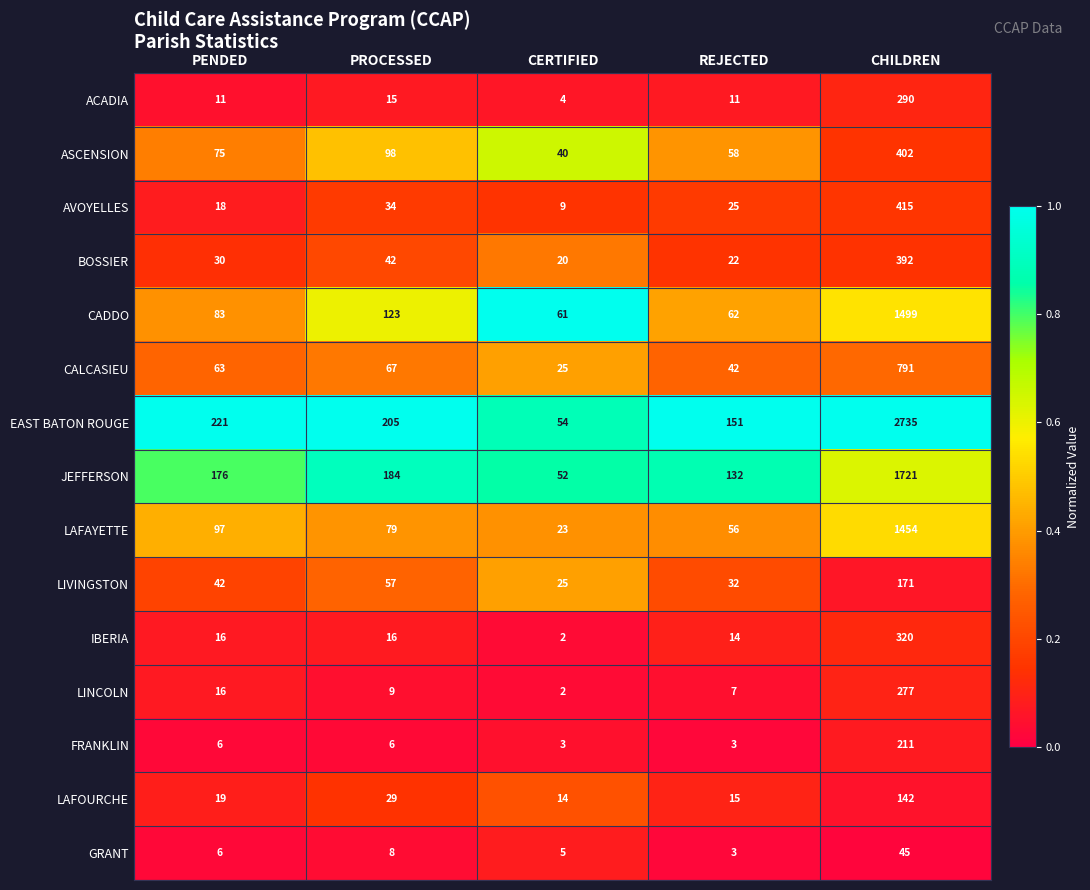

Which label corresponds to the smallest value in the chart?

CERTIFIED